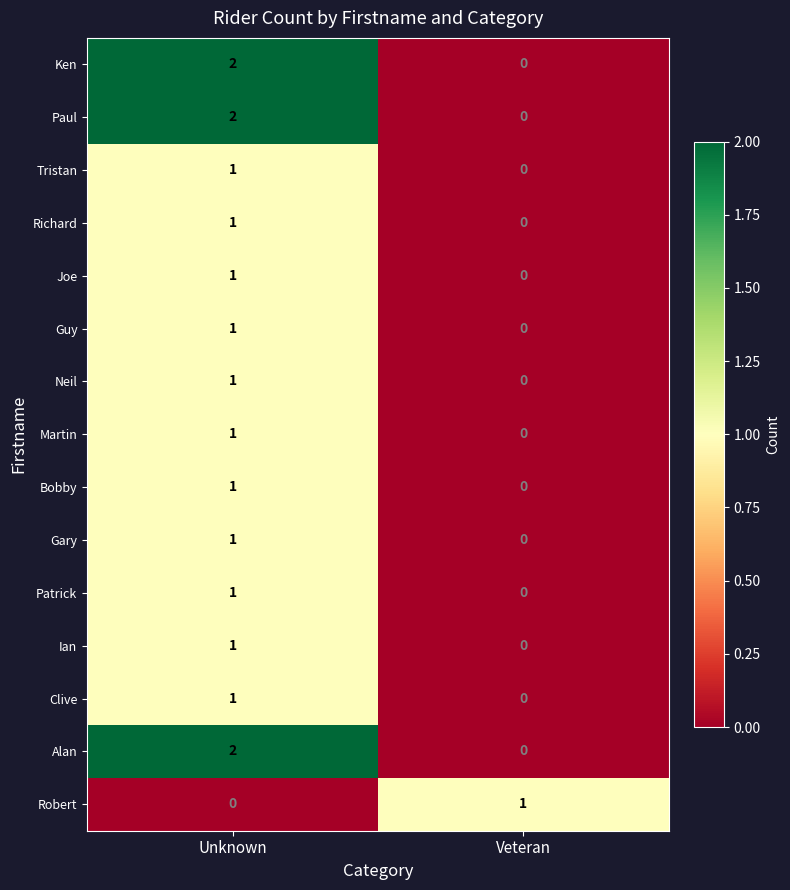

How many categories are shown in the chart?

2